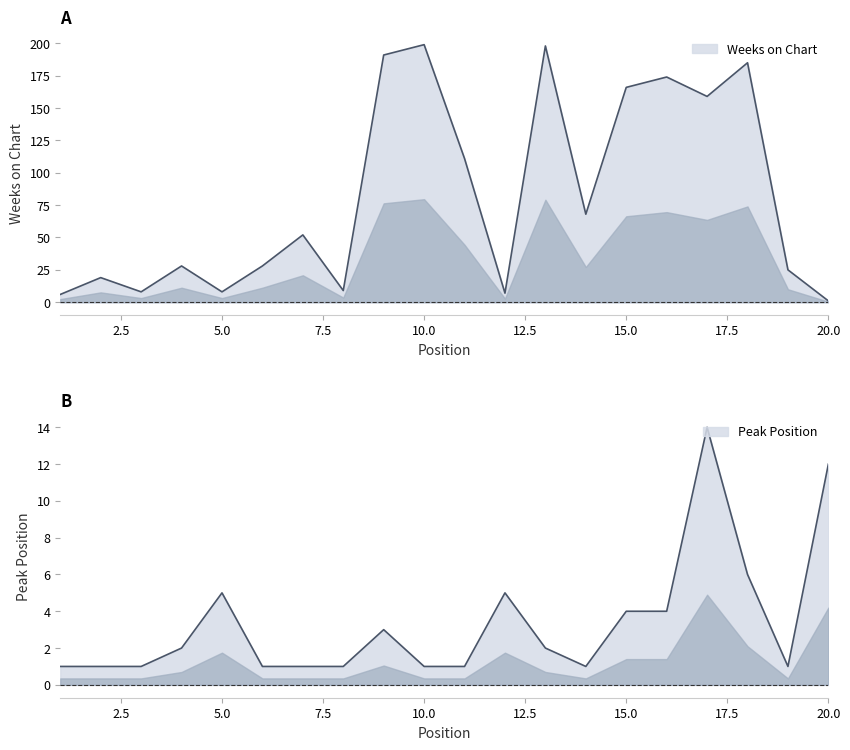

True or false: Peak Position and Weeks on Chart cross at least once.

True